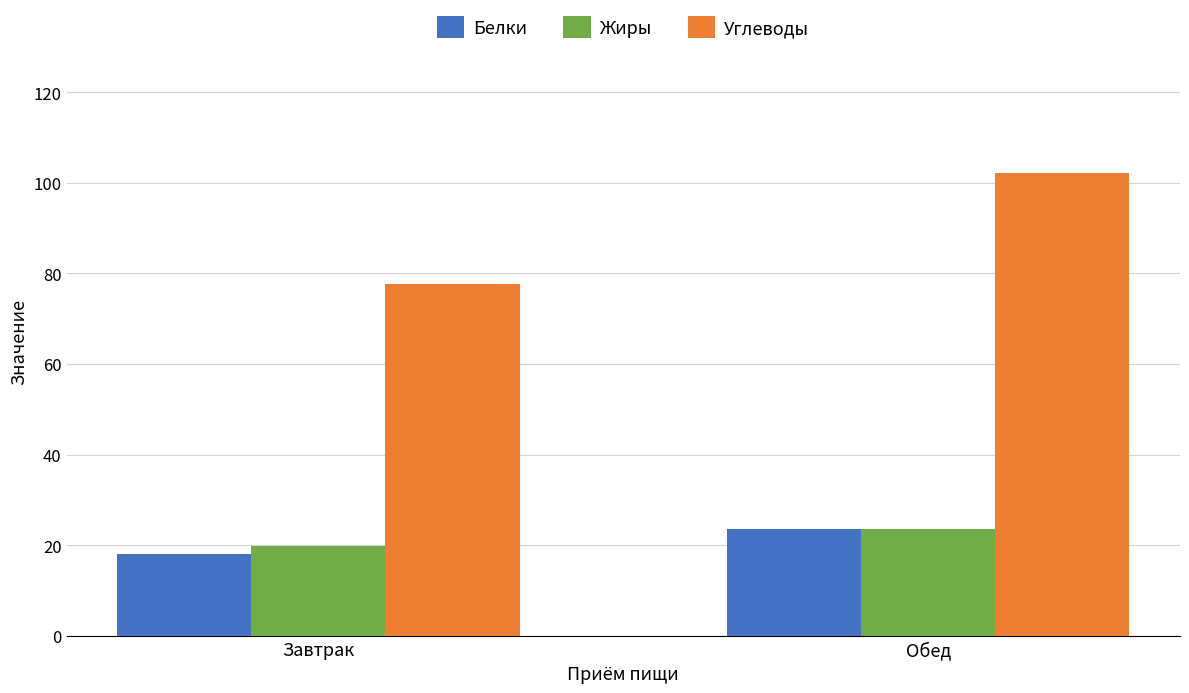

True or false: Белки has a value of 10.6 at Обед.

False